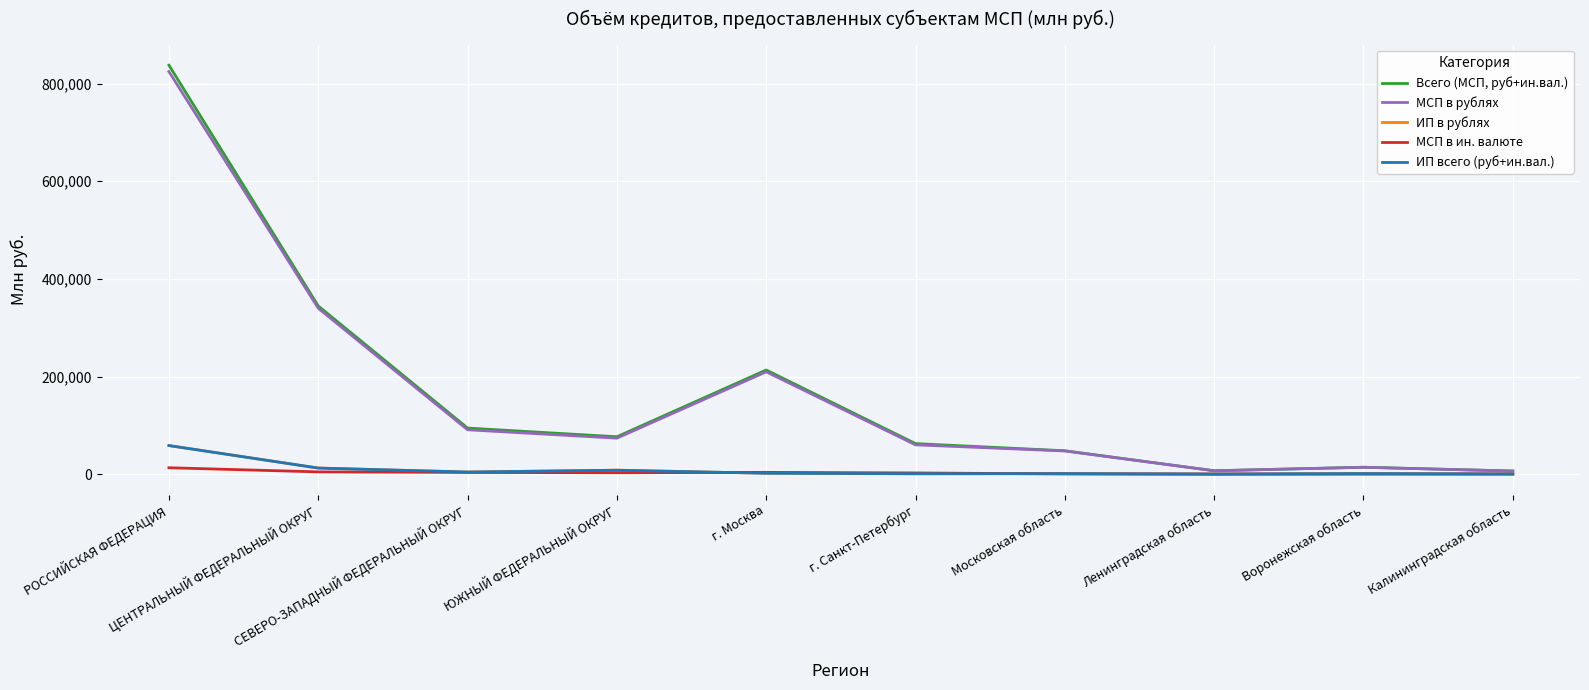

What is the difference between the ИП в рублях values at Воронежская область and СЕВЕРО-ЗАПАДНЫЙ ФЕДЕРАЛЬНЫЙ ОКРУГ?

3239